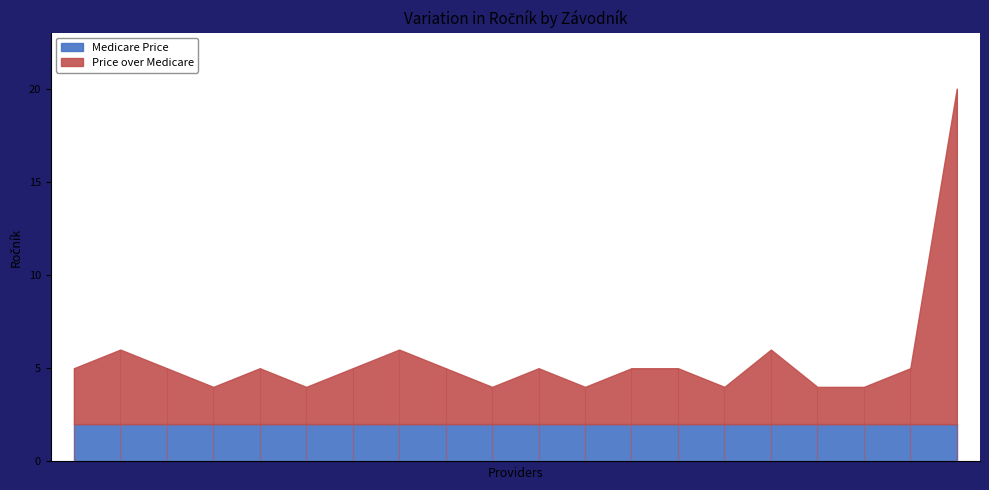

Which series has the widest spread of values?

Price over Medicare